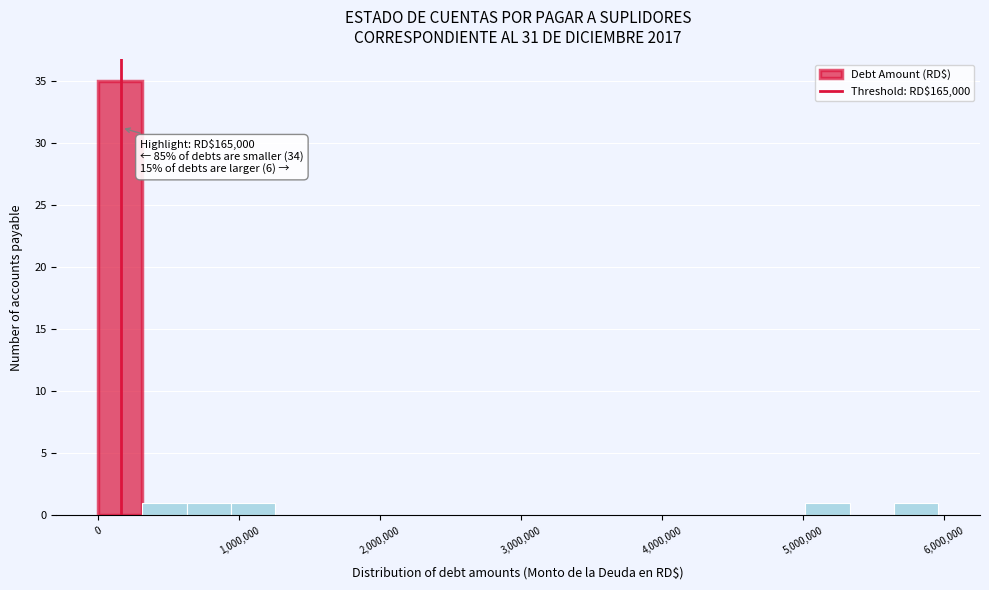

Around what value on the x-axis is the tallest bar? Give the approximate position of its centre, as read against the axis.

200000